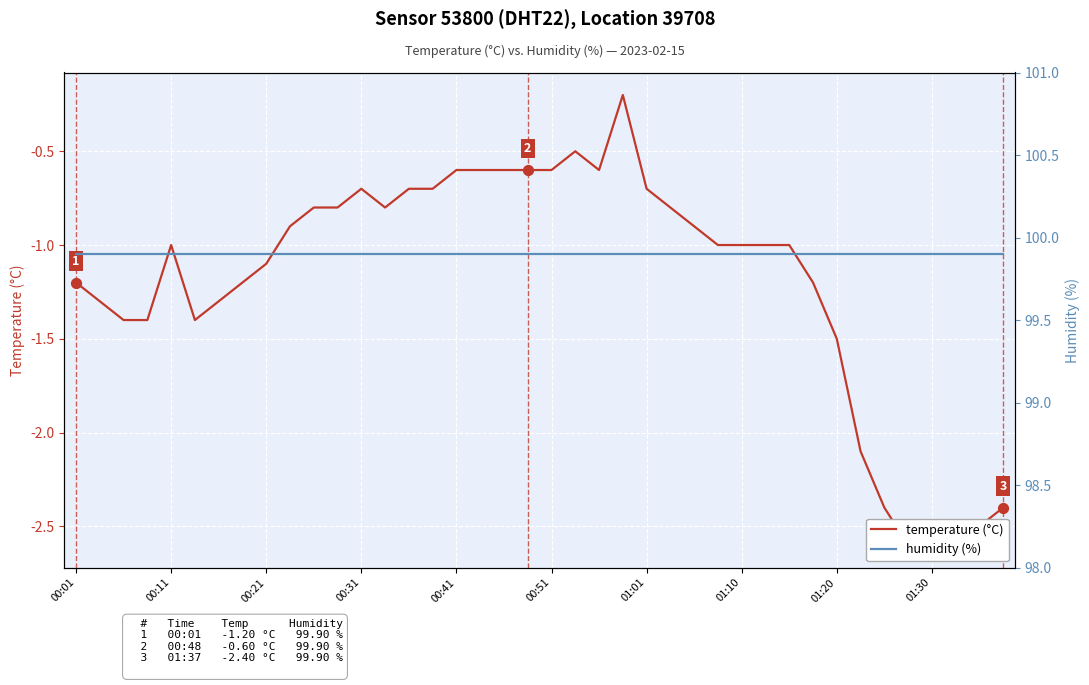

Is the value of humidity (%) at 01:10 greater than the value of temperature (°C) at 00:01?

Yes